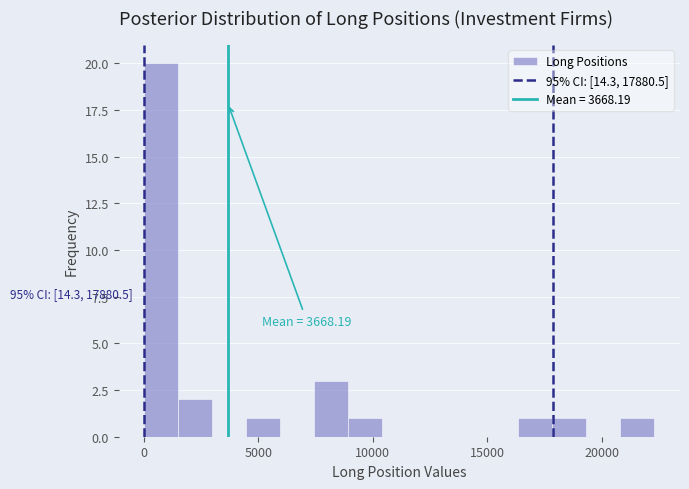

Read against the x-axis, roughly where is the centre of the tallest bar?

1000